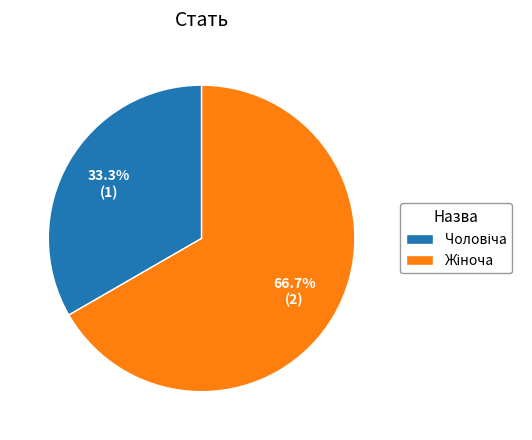

Rank the categories by value from lowest to highest.

Чоловіча, Жіноча